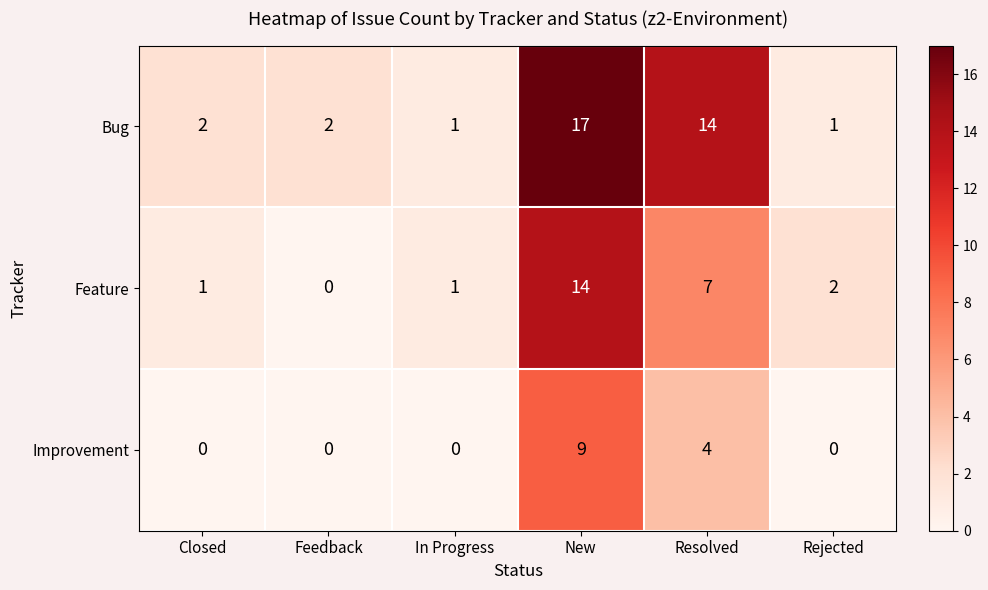

Rank the series at Closed from highest to lowest value.

Bug, Feature, Improvement